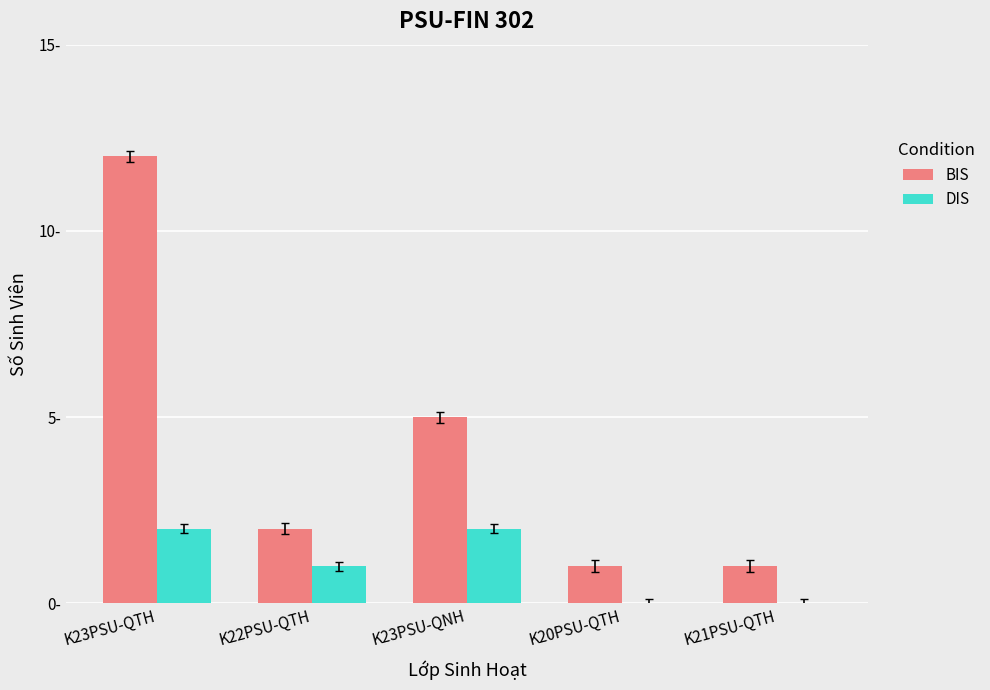

Are the bars horizontal?

No